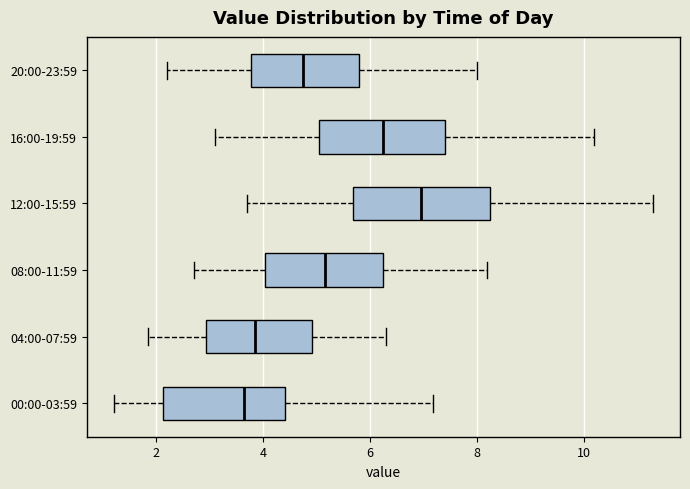

Reading bottom to top, read every box against the x-axis: the position of its median line, the range the box covers, and the ends of its whiskers. The values are not printed on the chart, so give them approximately, as read against the axis.

00:00-03:59: median 3.6, box 2.2 to 4.4, whiskers 1.2 to 7.2
04:00-07:59: median 3.8, box 3.0 to 5.0, whiskers 1.8 to 6.4
08:00-11:59: median 5.2, box 4.0 to 6.2, whiskers 2.8 to 8.2
12:00-15:59: median 7.0, box 5.6 to 8.2, whiskers 3.8 to 11.4
16:00-19:59: median 6.2, box 5.0 to 7.4, whiskers 3.2 to 10.2
20:00-23:59: median 4.8, box 3.8 to 5.8, whiskers 2.2 to 8.0